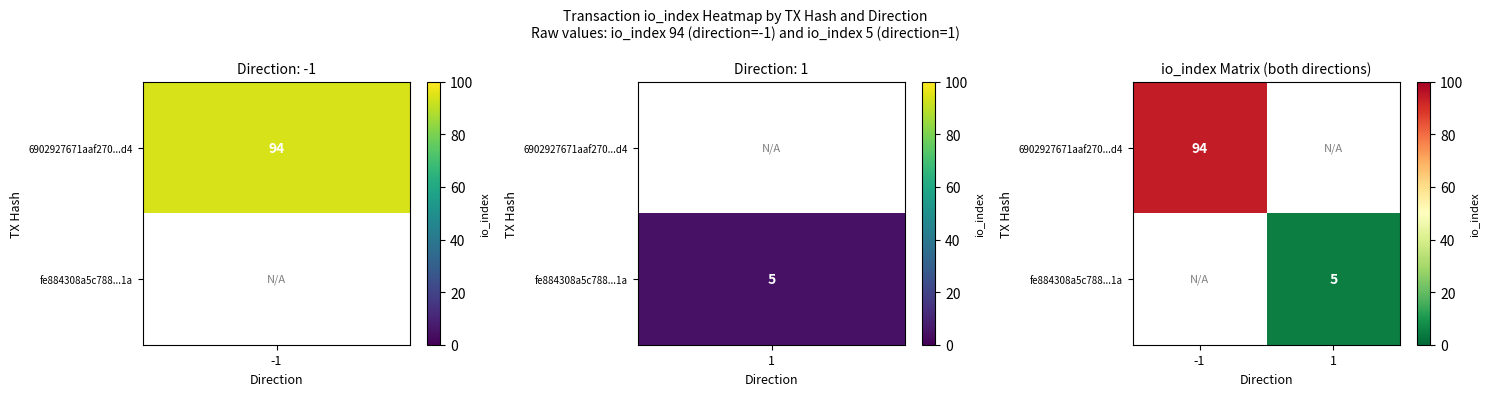

How many distinct data groups are displayed?

2